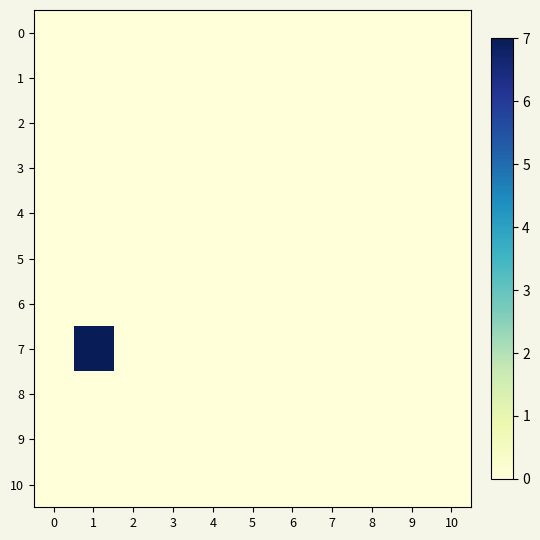

Which series has the largest range (max minus min)?

7